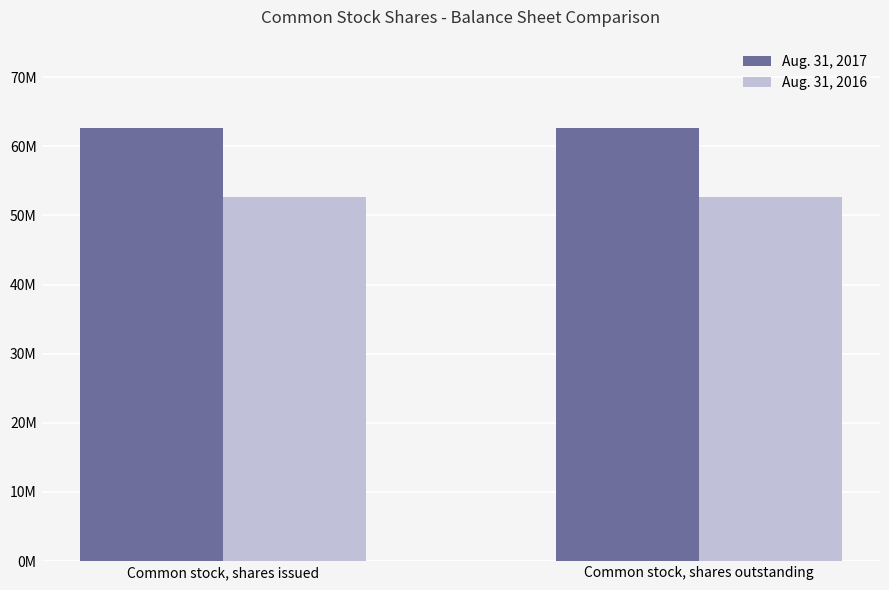

What are all the series names shown in the legend?

Aug. 31, 2017, Aug. 31, 2016